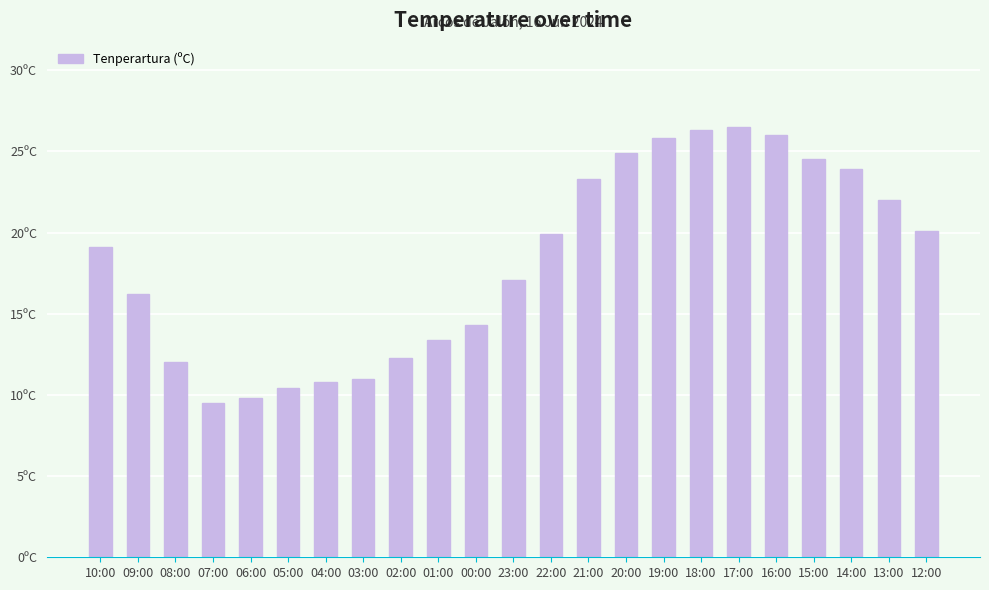

What is the value of the 3rd bar from the left?

12.0